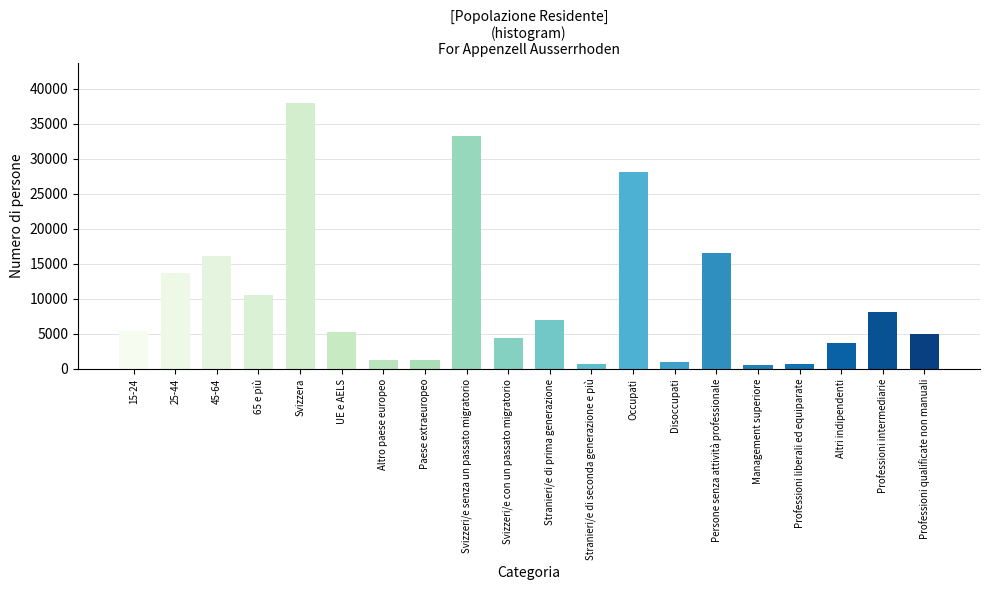

The value at Svizzeri/e con un passato migratorio is 4358.2. True or false?

True